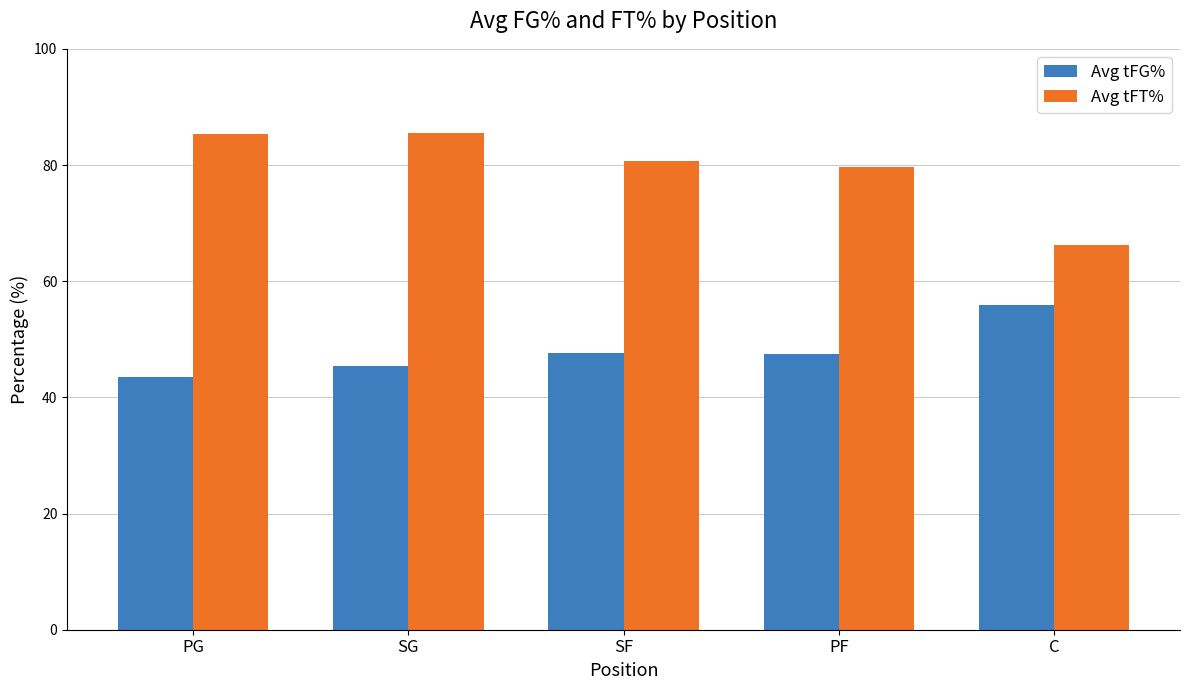

True or false: Avg tFG% has a value of 75.2 at SF.

False